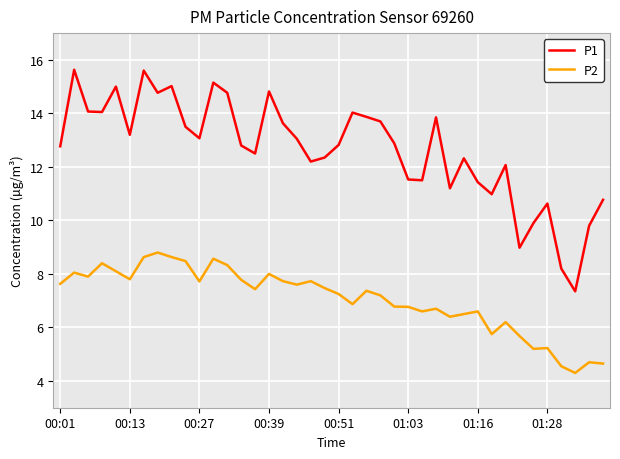

What is the maximum value for P1?

15.6